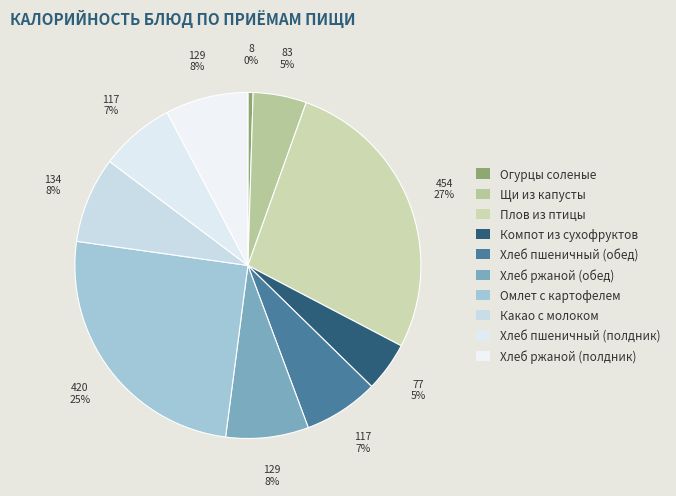

Is it true that Хлеб ржаной (полдник) is 2% of the pie?

False